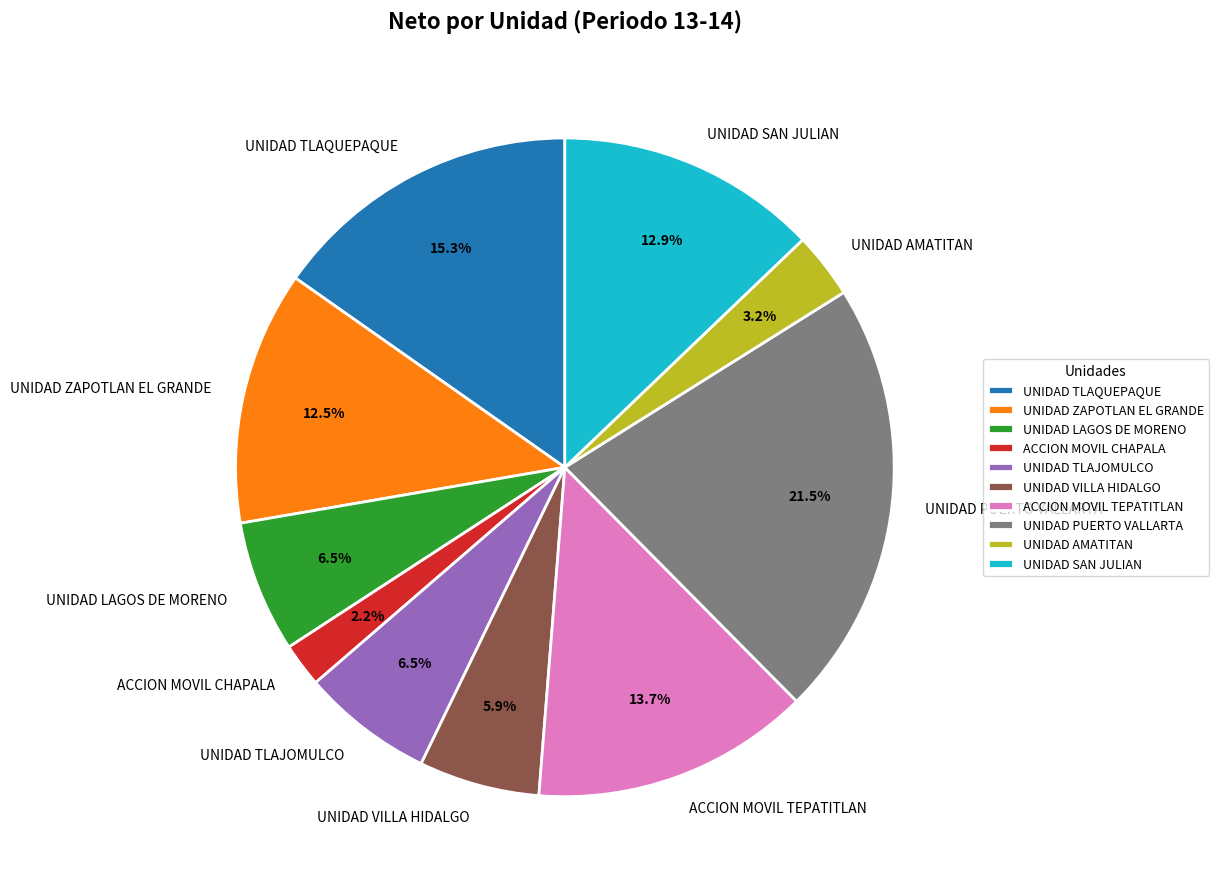

Combined, what portion of the pie is UNIDAD LAGOS DE MORENO and ACCION MOVIL TEPATITLAN?

20.2%